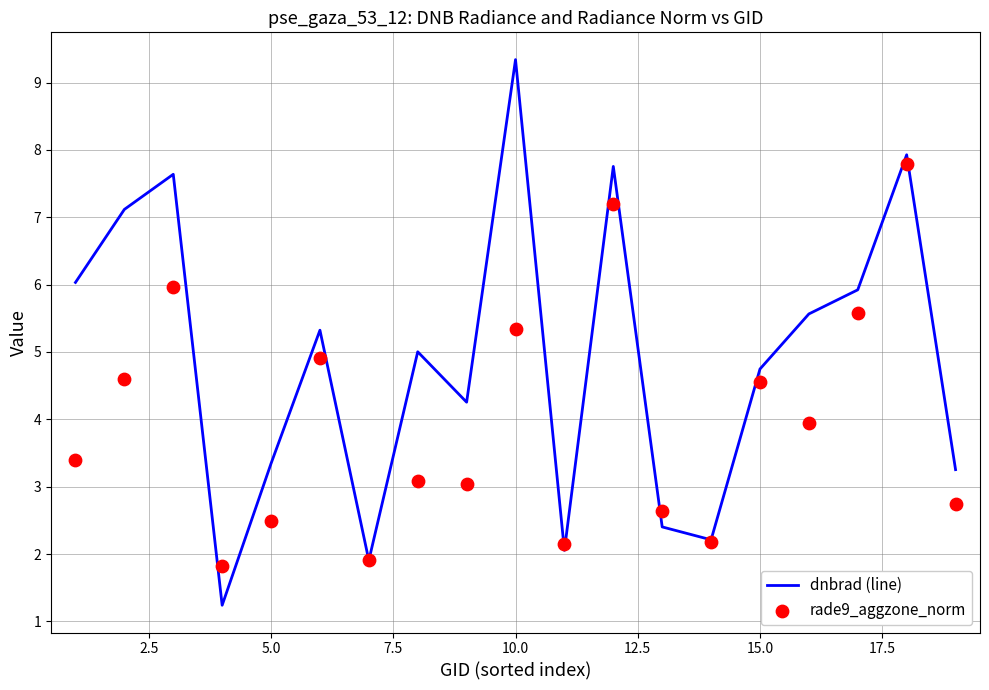

At how many categories does at least one series exceed 1?

19